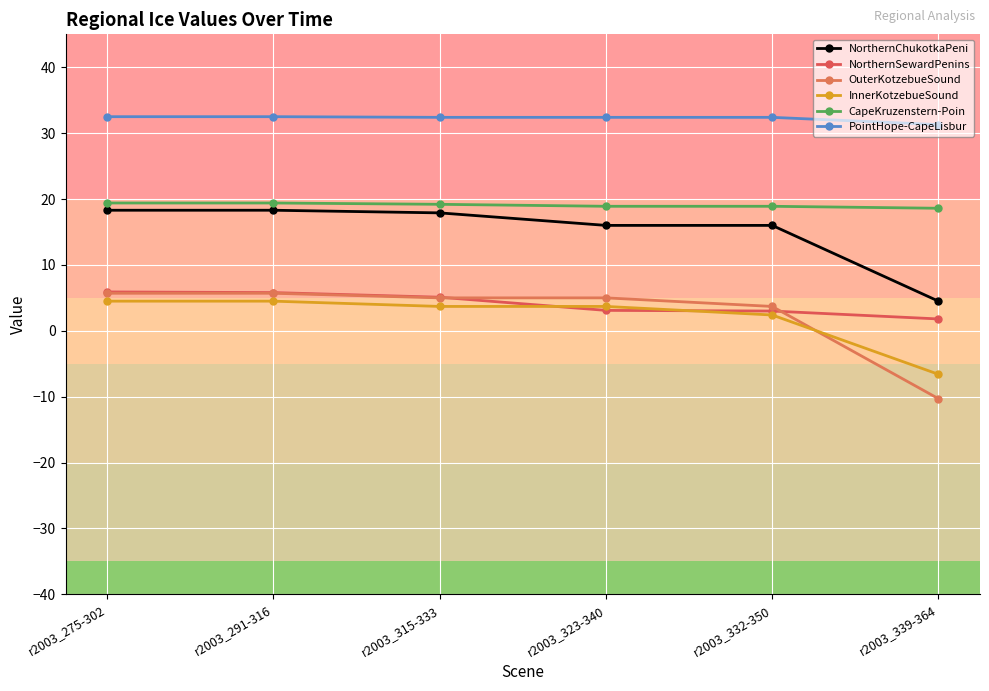

What are all the series names shown in the legend?

NorthernChukotkaPeni, NorthernSewardPenins, OuterKotzebueSound, InnerKotzebueSound, CapeKruzenstern-Poin, PointHope-CapeLisbur